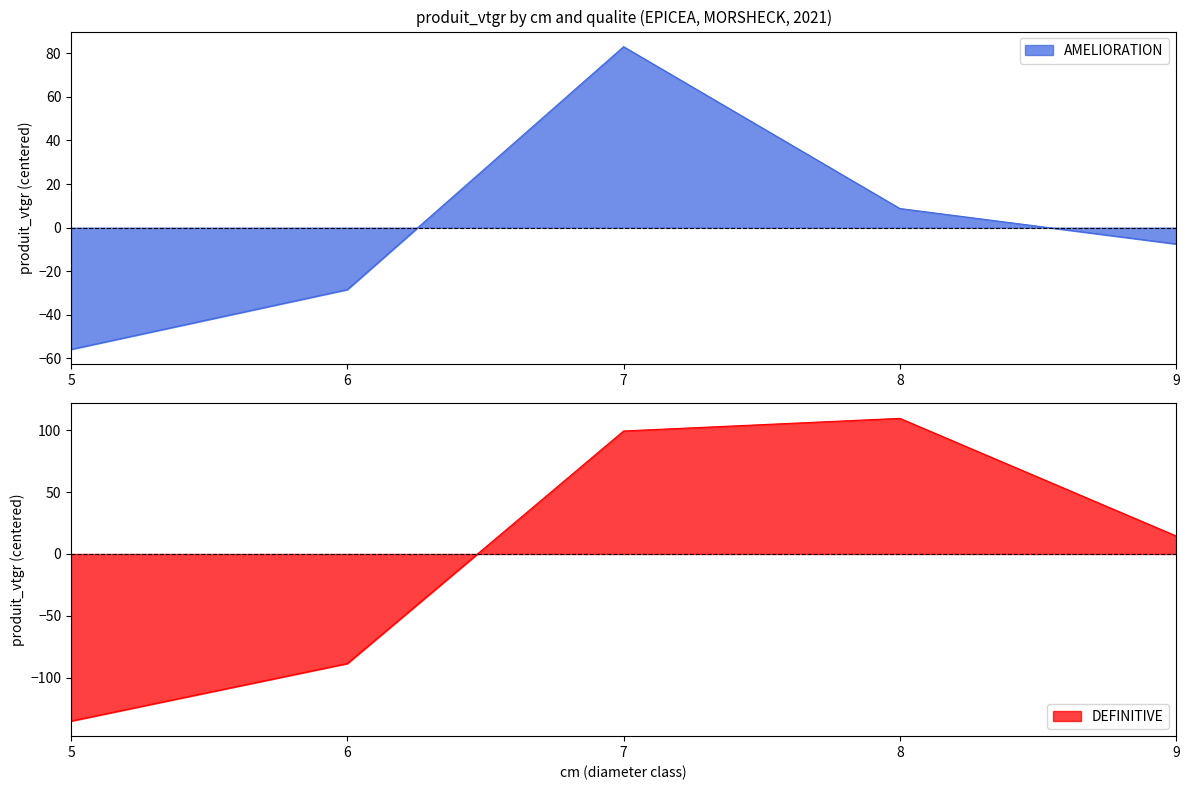

How many values in the AMELIORATION series exceed -7?

2